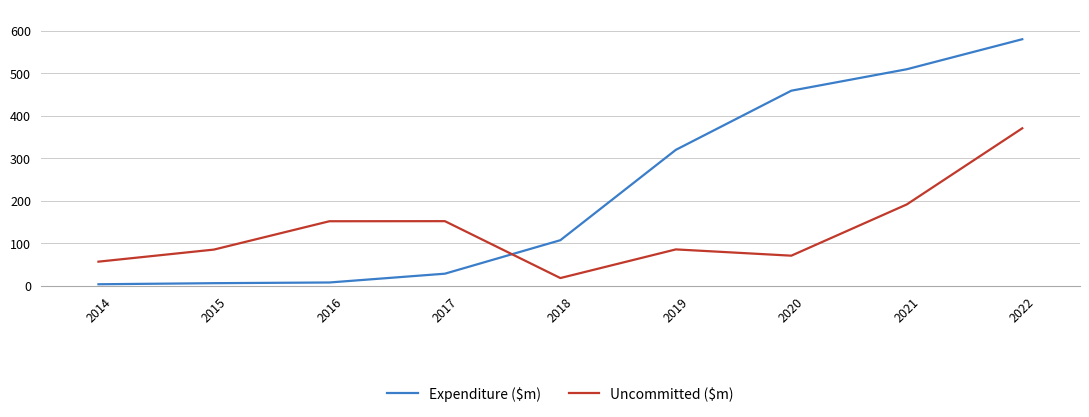

What is the maximum value for Expenditure ($m)?

580.0